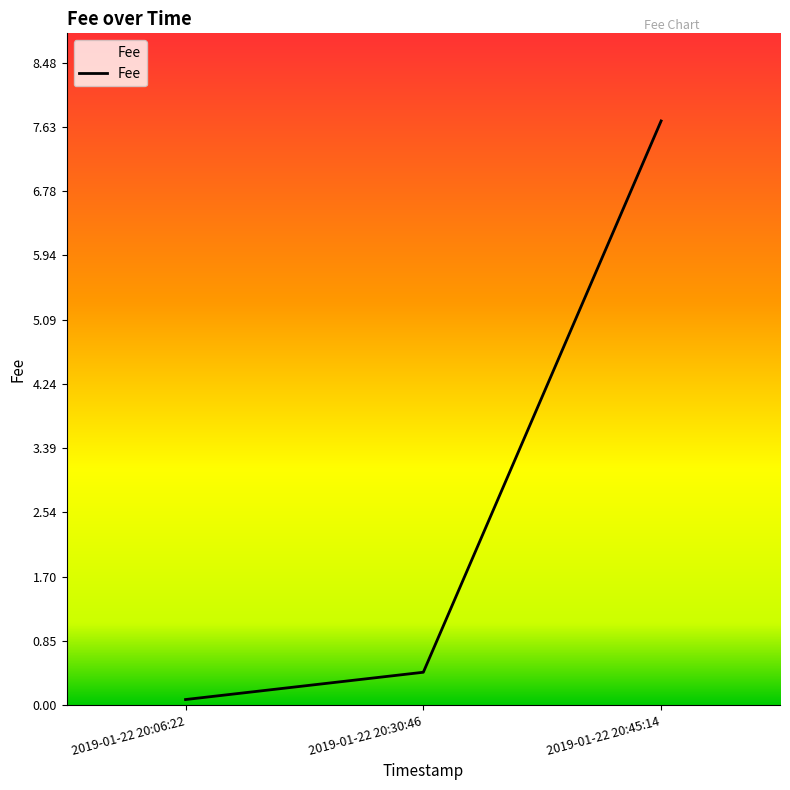

What is the difference between the maximum and second lowest values?

7.3